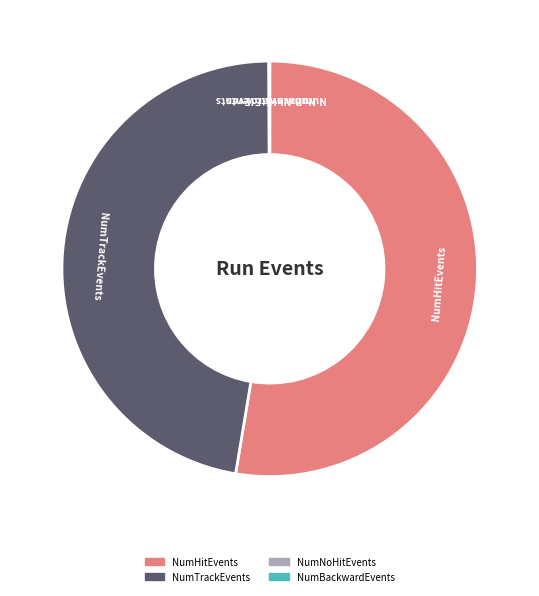

Does any single category account for the majority?

Yes